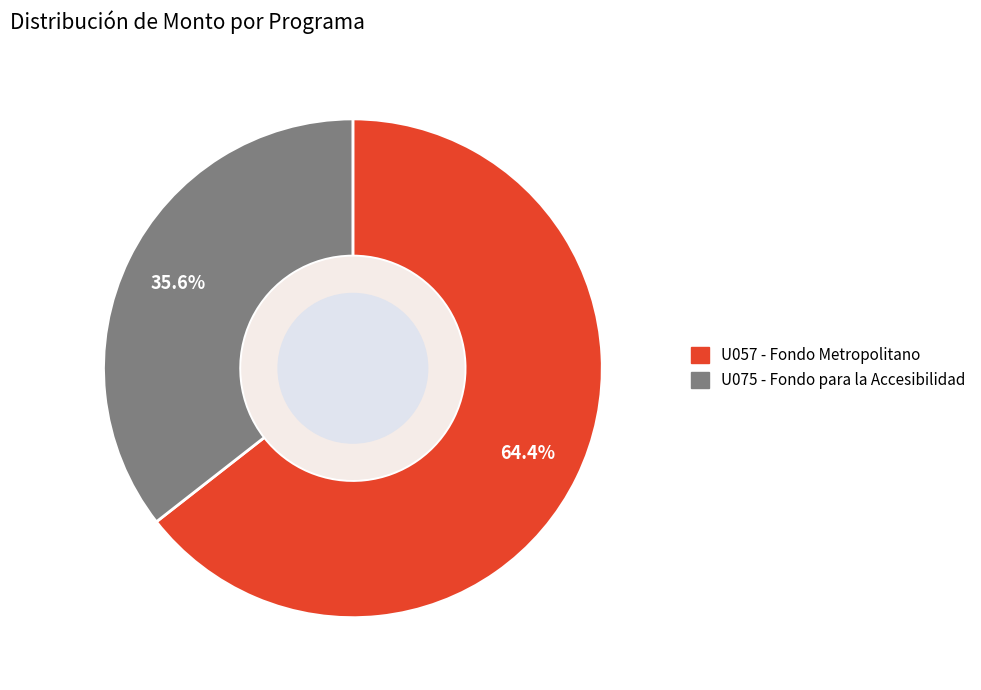

What is the largest slice in the pie chart?

U057 - Fondo Metropolitano